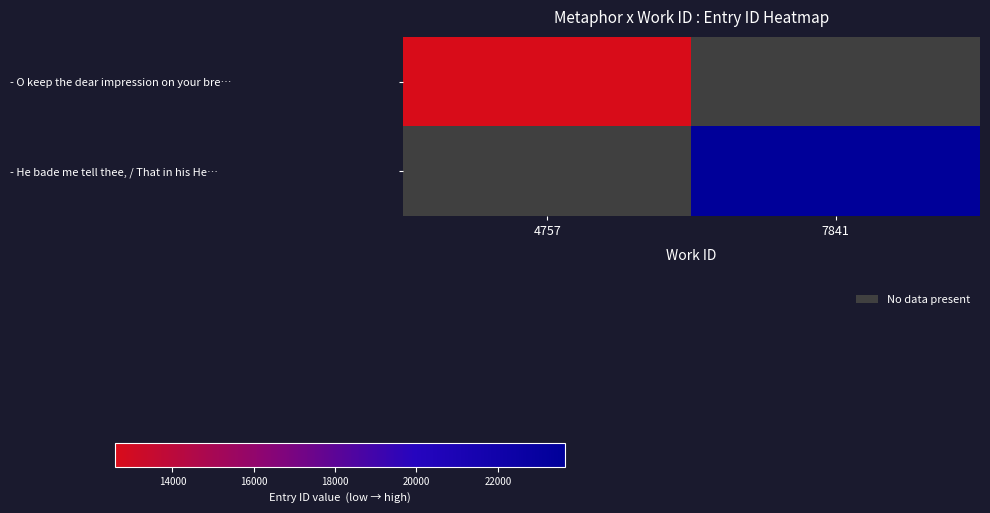

What is the maximum value for - O keep the dear impression on your bre…?

12587.0